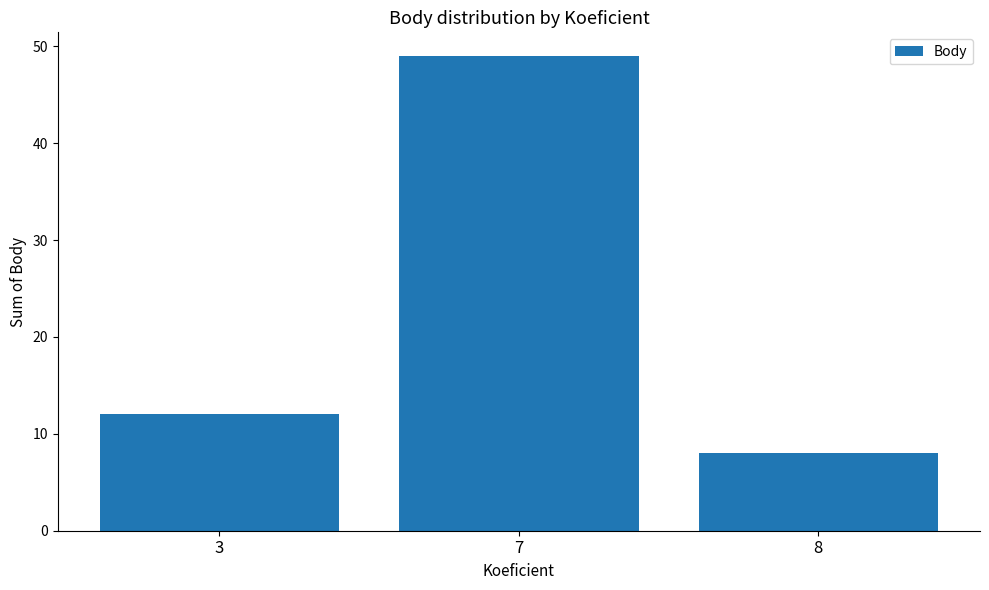

Reading left to right, what are all the values shown in this chart?

3=12	7=49	8=8